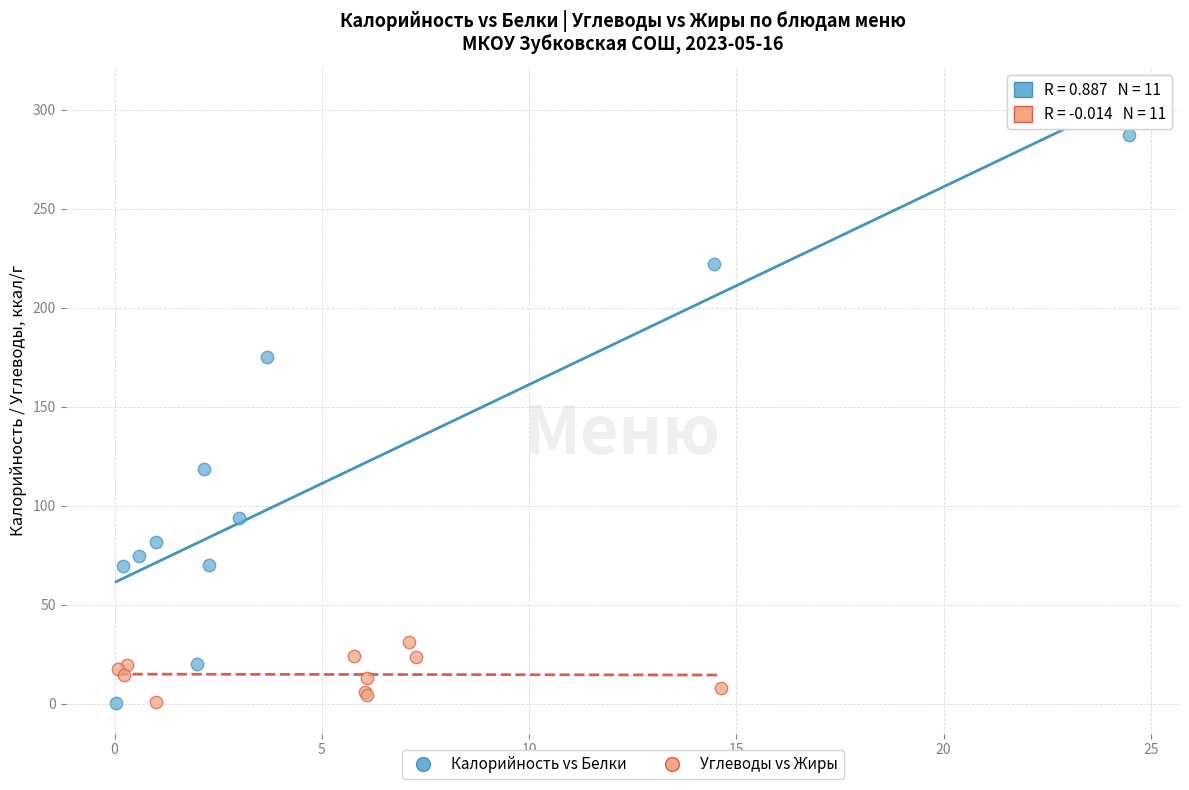

Which series has the widest spread of Y values?

Калорийность vs Белки